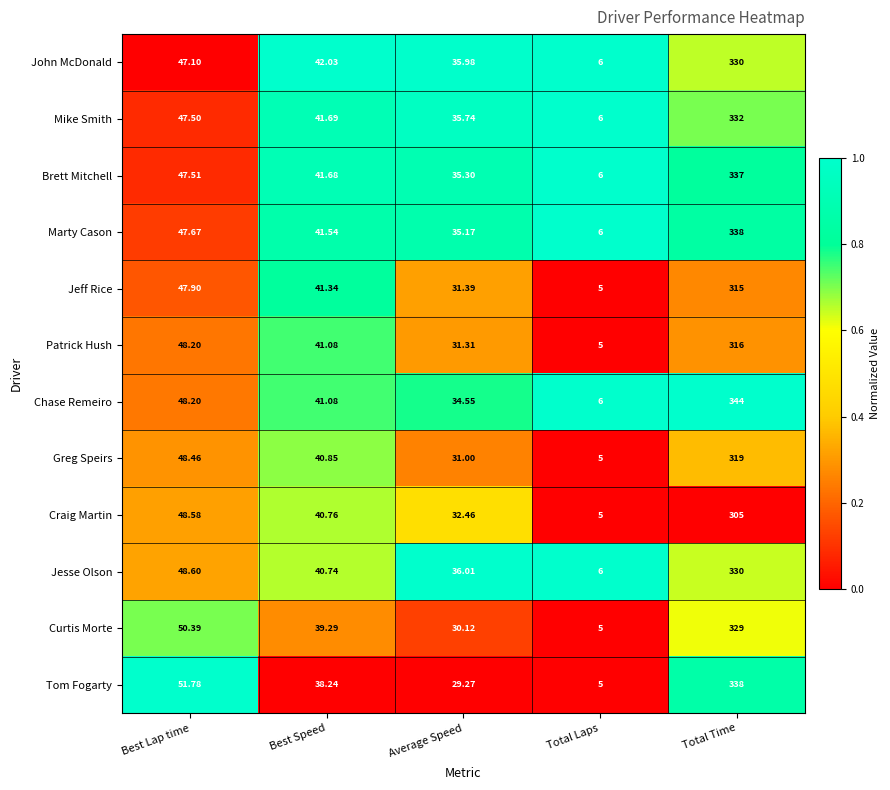

Rank the series at Average Speed from highest to lowest value.

Jesse Olson, John McDonald, Mike Smith, Brett Mitchell, Marty Cason, Chase Remeiro, Craig Martin, Jeff Rice, Patrick Hush, Greg Speirs, Curtis Morte, Tom Fogarty